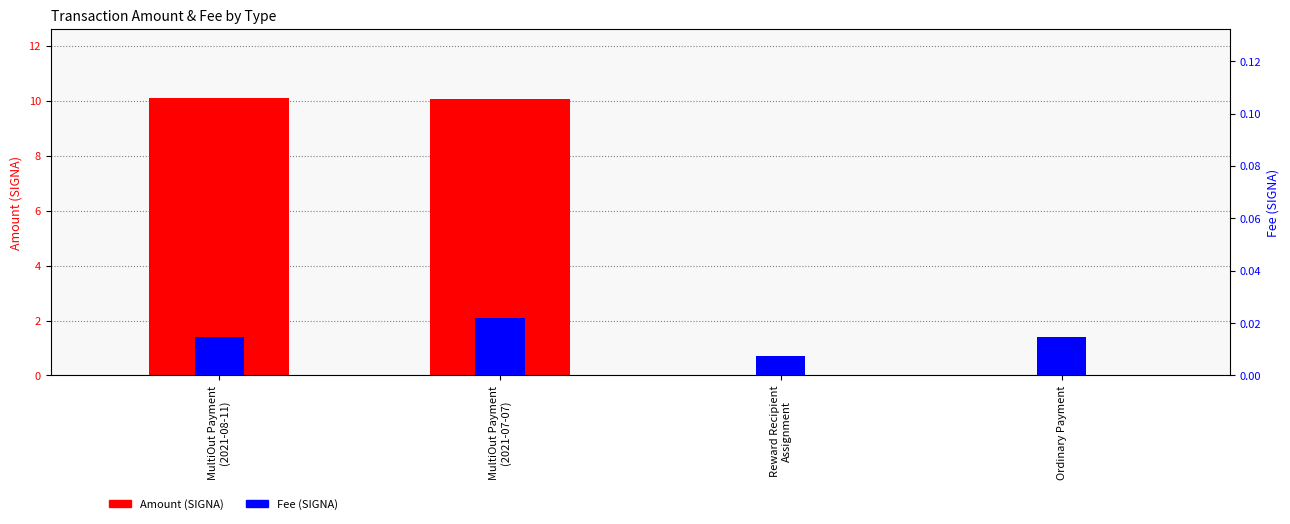

How many bars are there in each group?

2